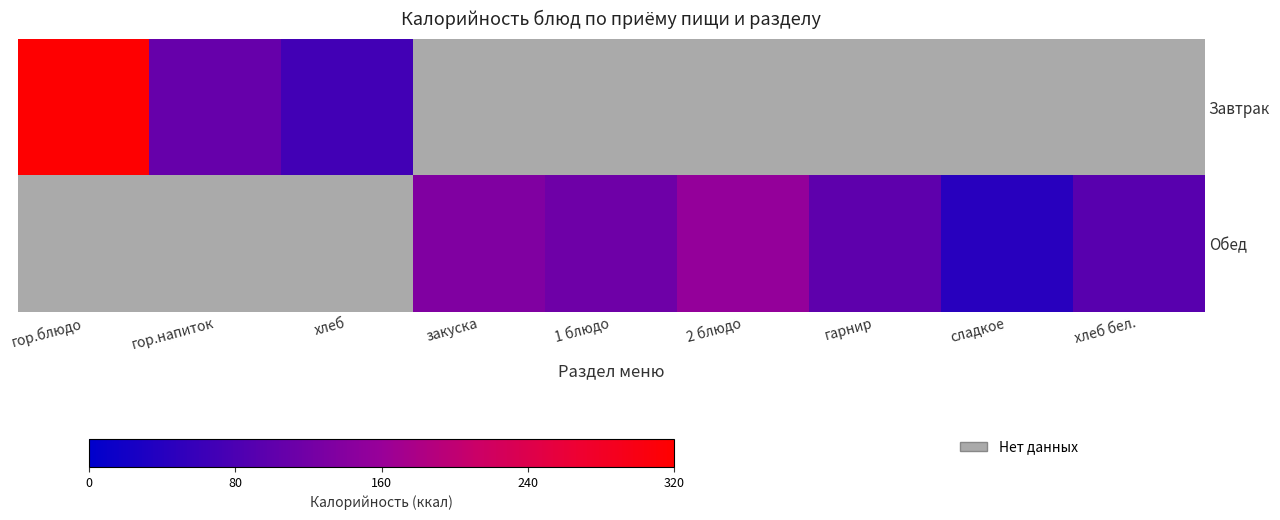

The value of Завтрак at гор.блюдо is 539.9. True or false?

False